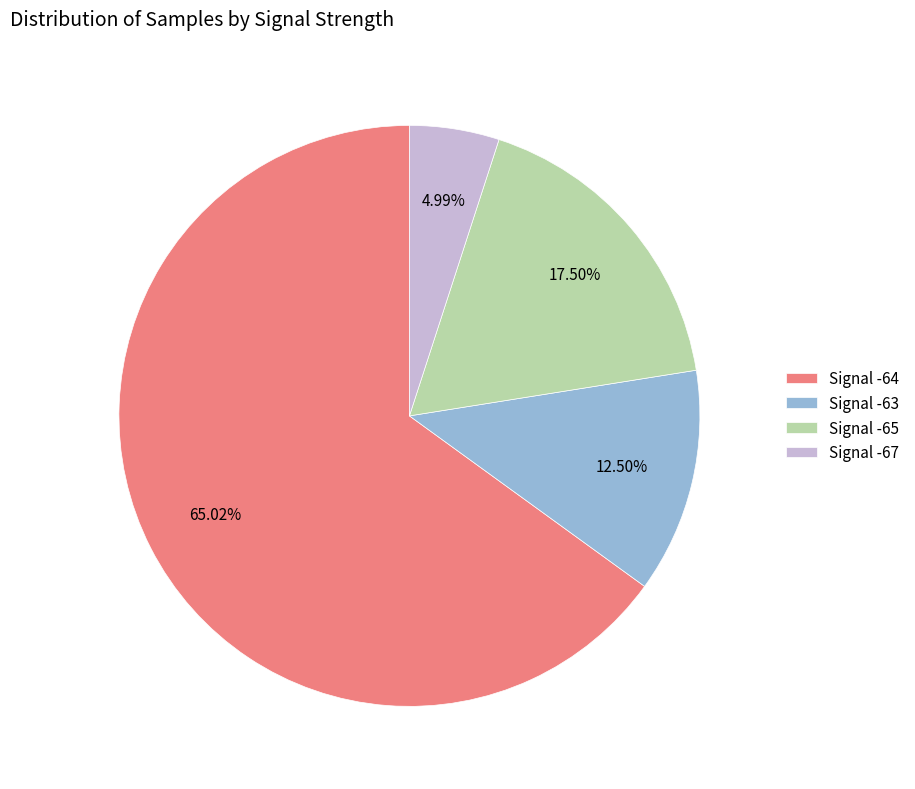

Which category accounts for the majority?

Signal -64